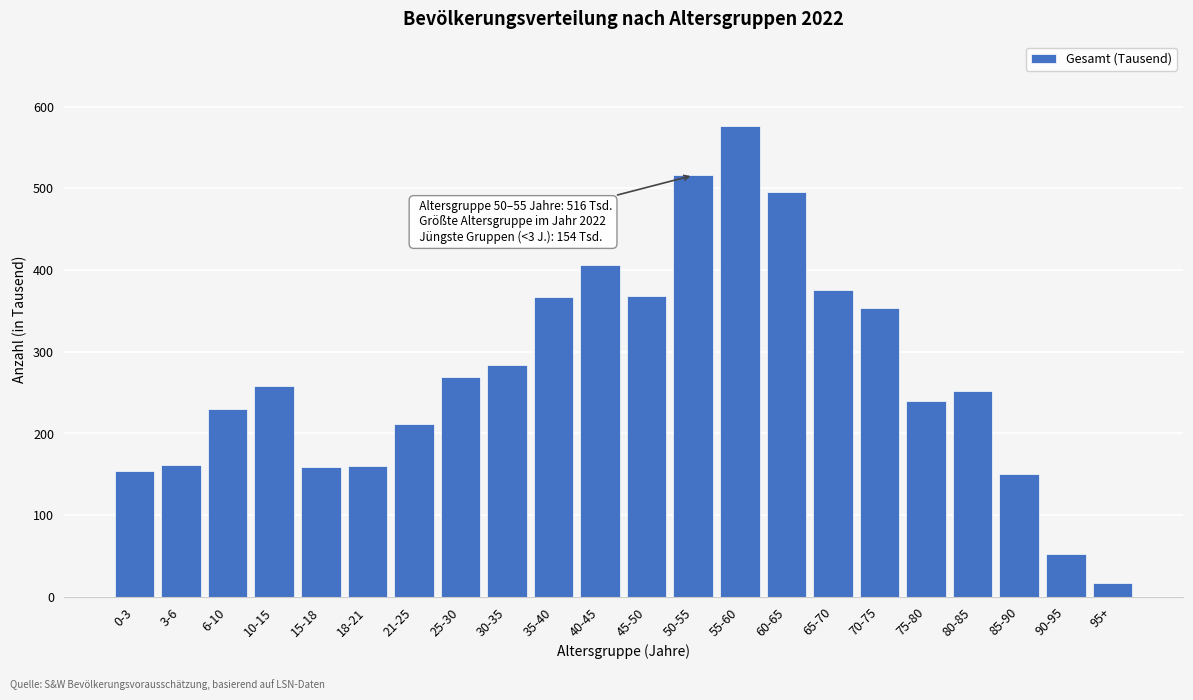

Which category has the highest value across all series?

55-60